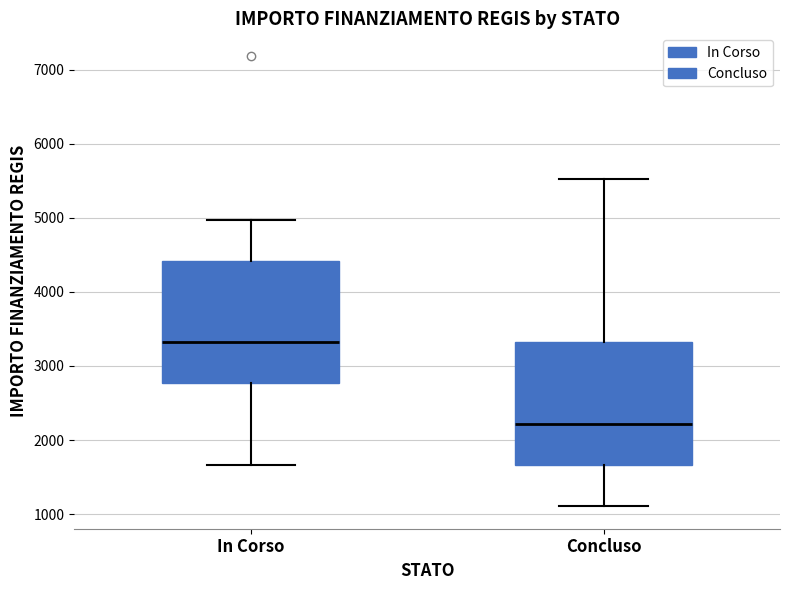

Reading left to right, read every box against the y-axis: the position of its median line, the range the box covers, and the ends of its whiskers. The values are not printed on the chart, so give them approximately, as read against the axis.

In Corso: median 3300, box 2800 to 4400, whiskers 1700 to 5000
Concluso: median 2200, box 1700 to 3300, whiskers 1100 to 5500